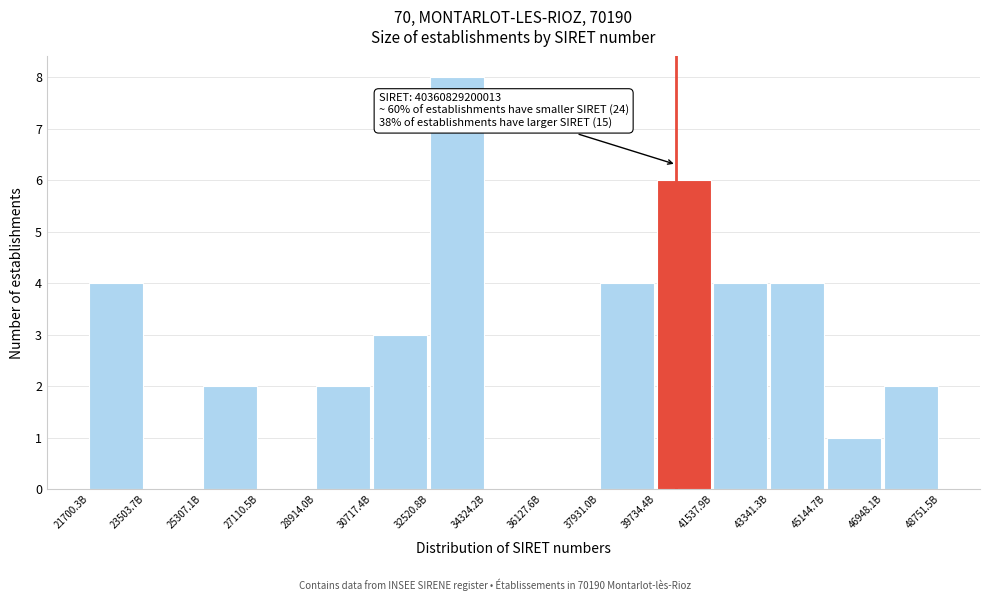

Reading right to left, what are all the values shown in this chart?

46948.1B=2	45144.7B=1	43341.3B=4	41537.9B=4	39734.4B=6	37931.0B=4	36127.6B=0	34324.2B=0	32520.8B=8	30717.4B=3	28914.0B=2	27110.5B=0	25307.1B=2	23503.7B=0	21700.3B=4